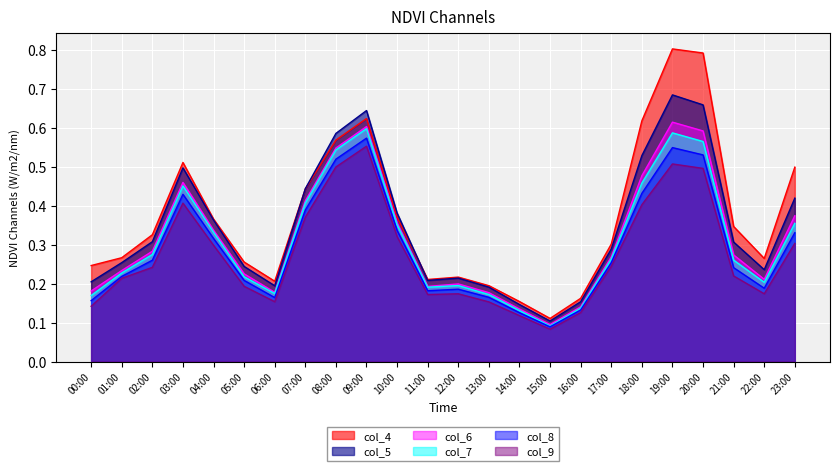

How many series are shown in this chart?

6